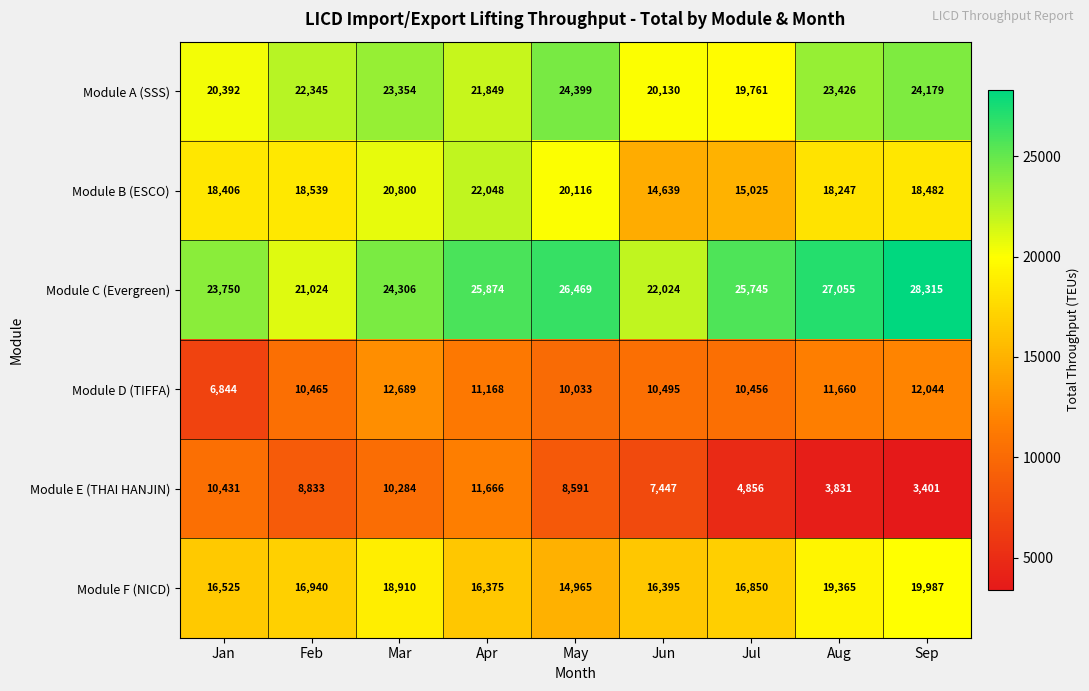

At which category is the sum across all series the highest?

Mar